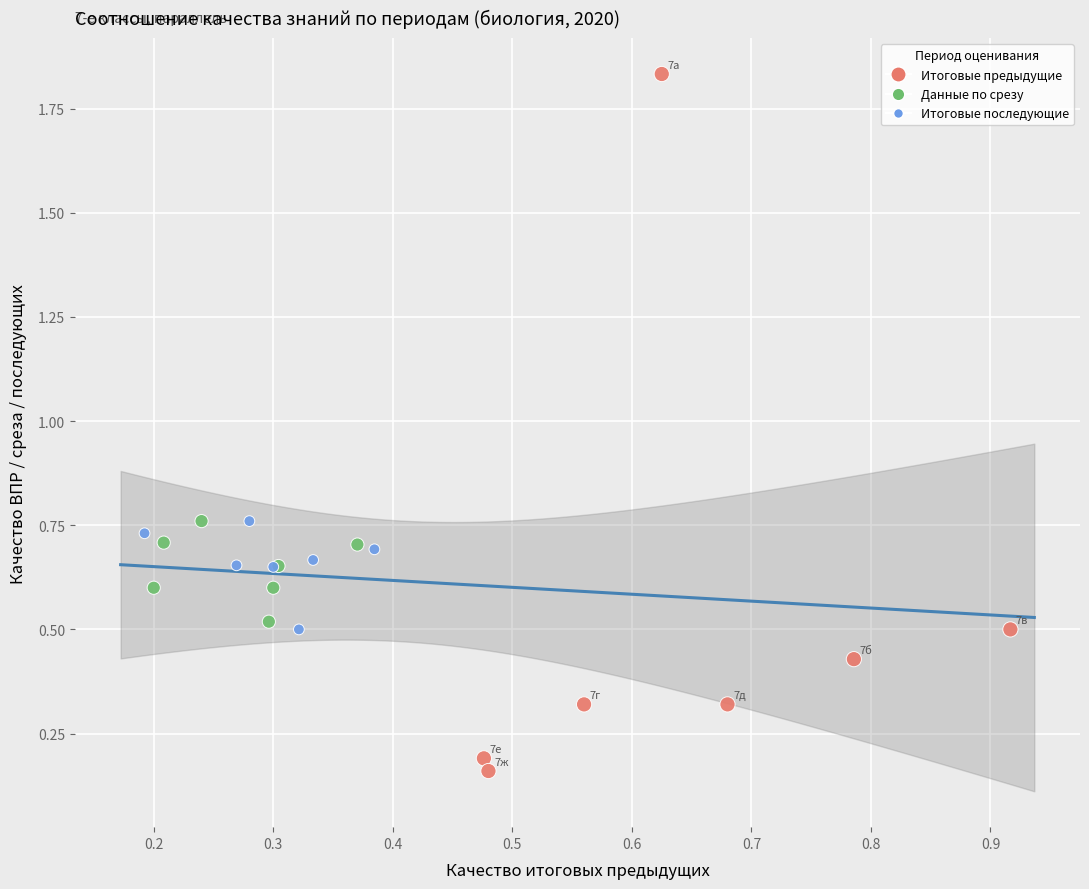

Which series has the widest spread of Y values?

Итоговые предыдущие